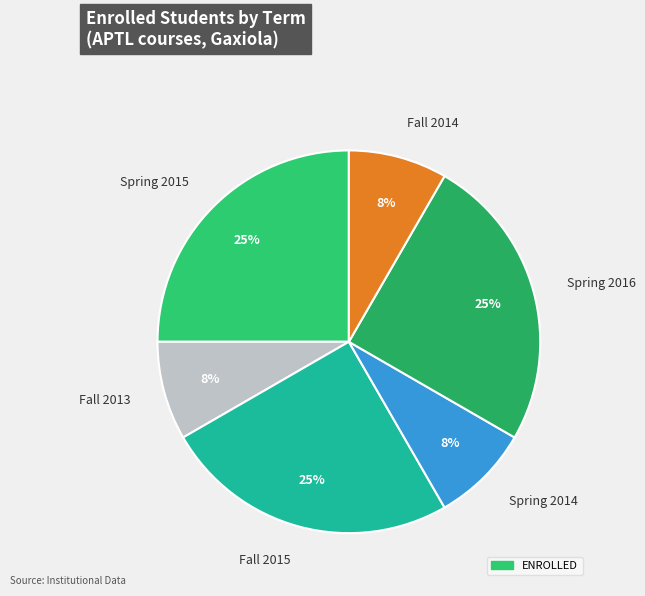

What percentage is the Fall 2014 slice, to the nearest percent?

8%